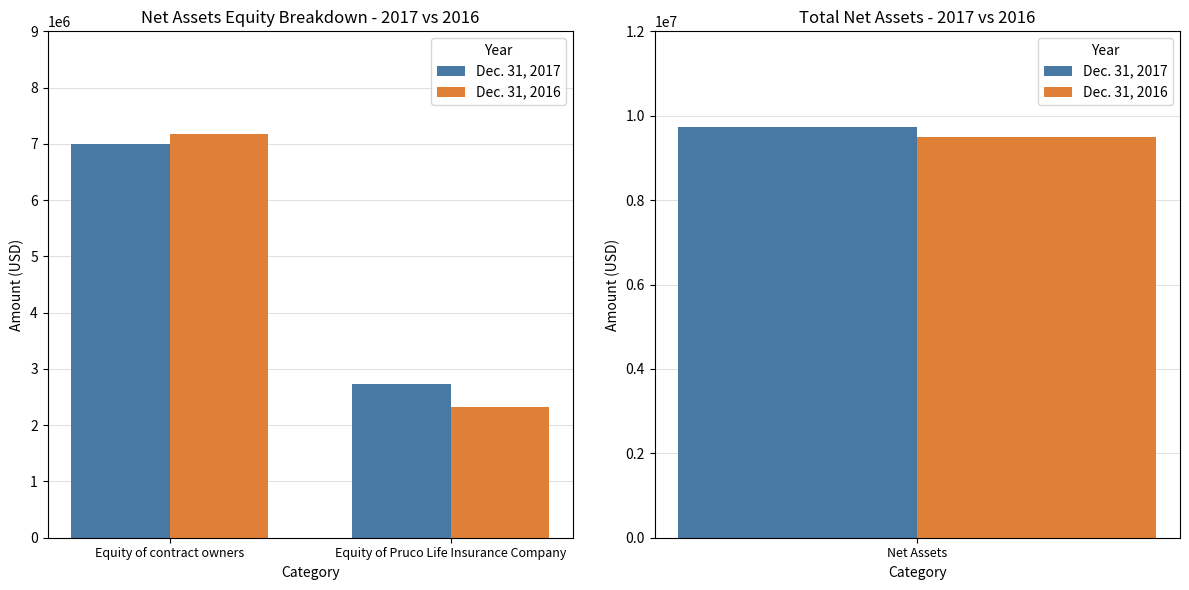

Is the value of Dec. 31, 2016 at Equity of Pruco Life Insurance Company greater than the value of Dec. 31, 2017 at Equity of contract owners?

No